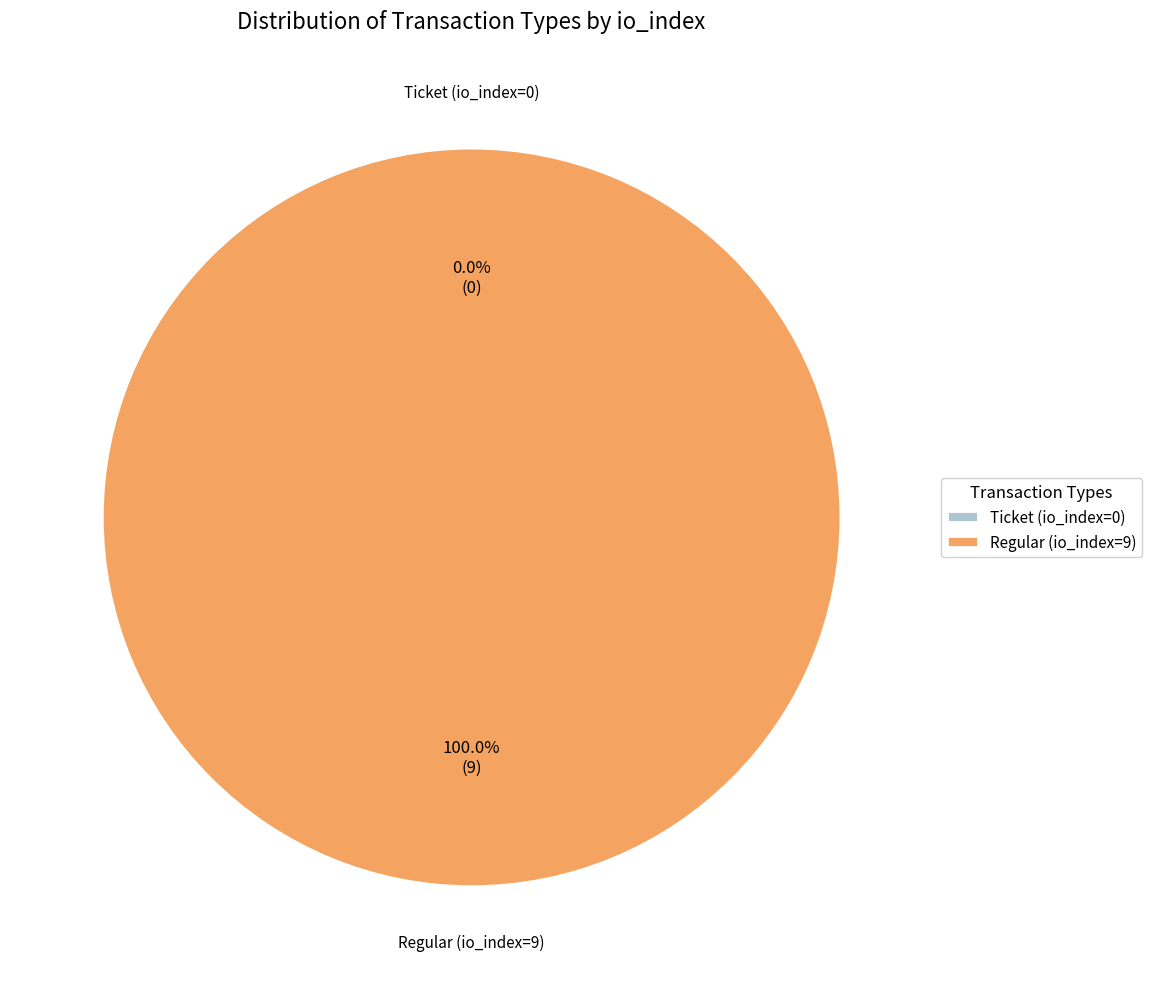

What percentage is NOT represented by Ticket (io_index=0)?

100.0%